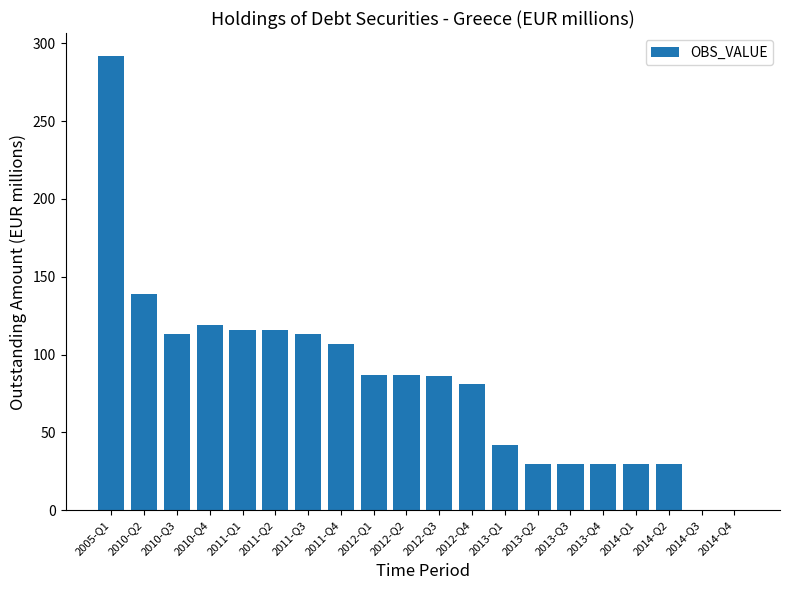

True or false: the data shows 113 at 2010-Q3.

True